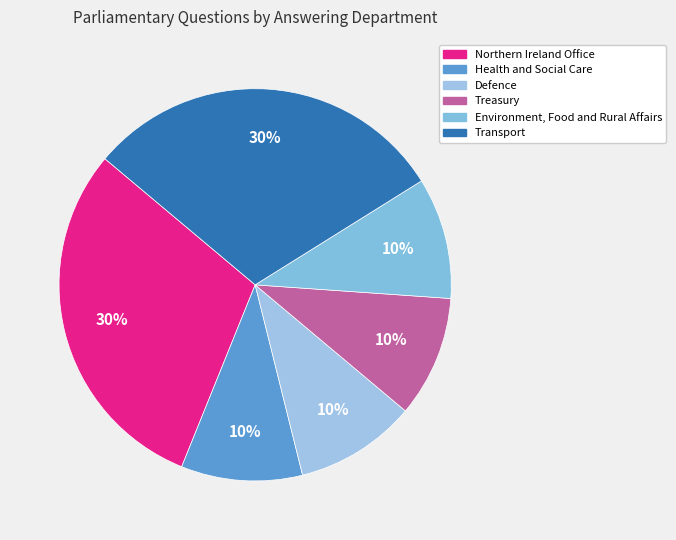

Is there a majority slice in this chart?

No